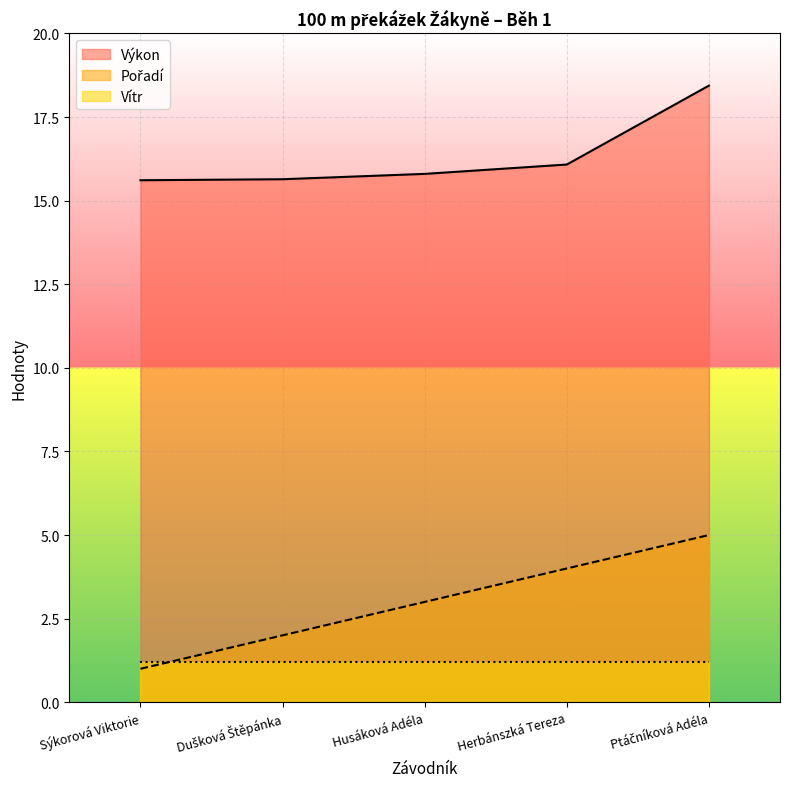

What is the minimum value for Vítr?

1.2